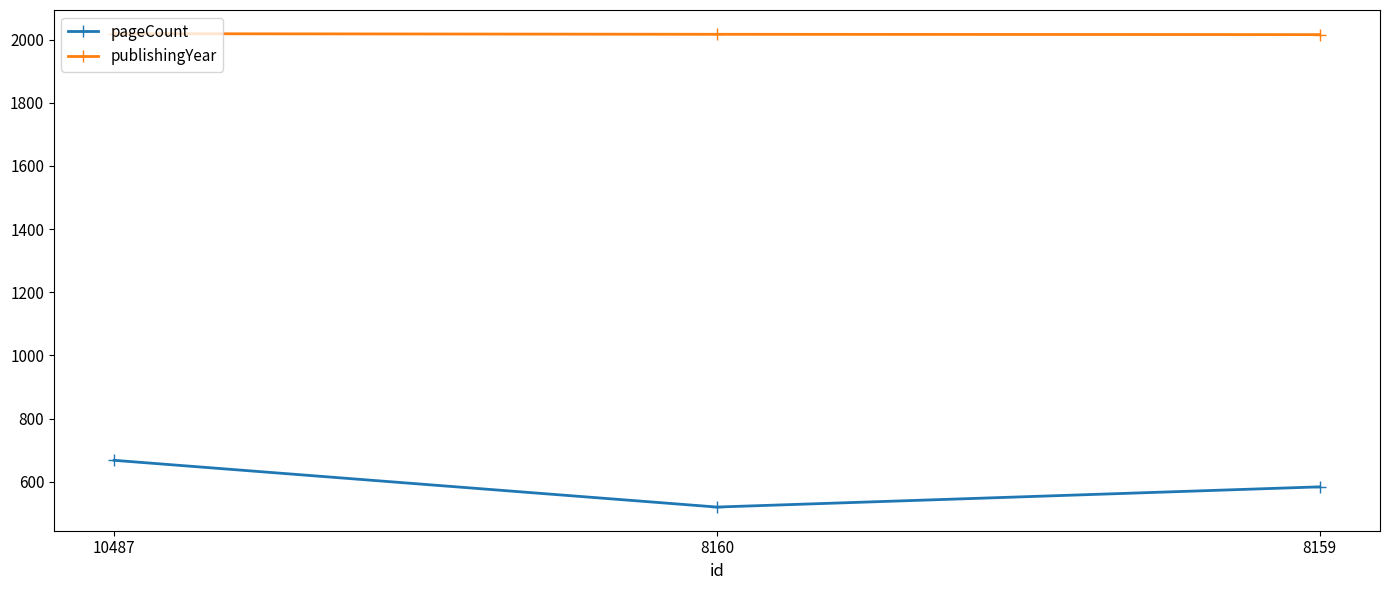

Which series has the widest spread of values?

pageCount